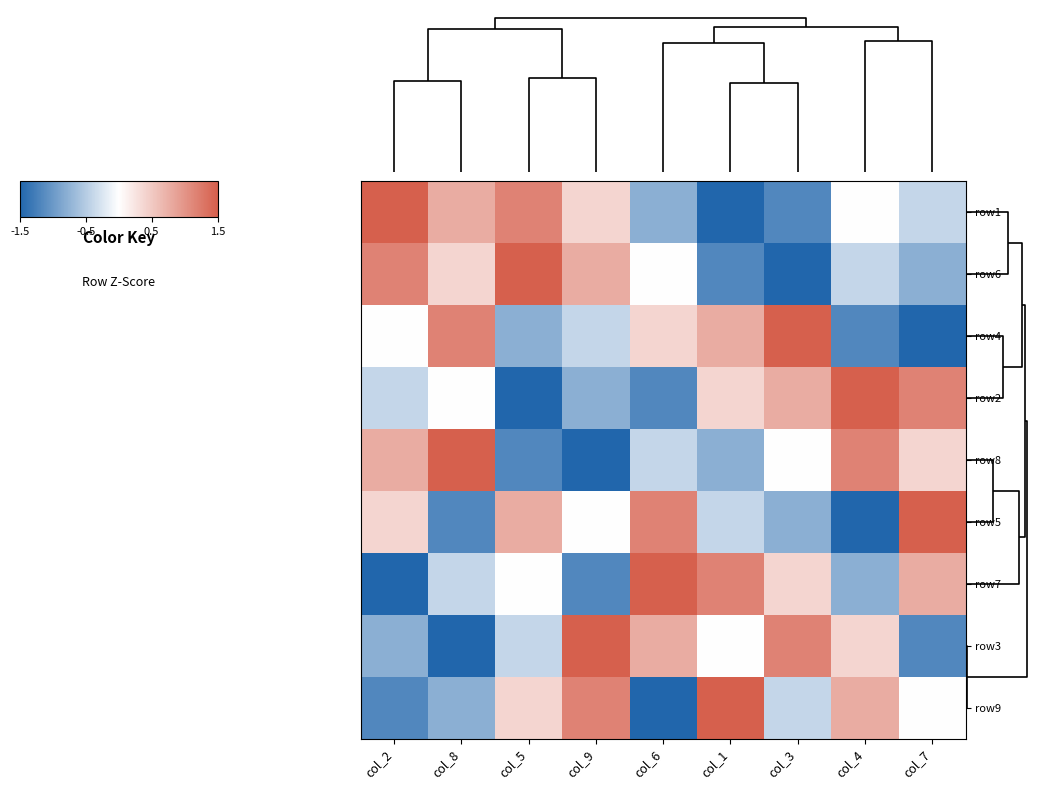

How many distinct data groups are displayed?

9